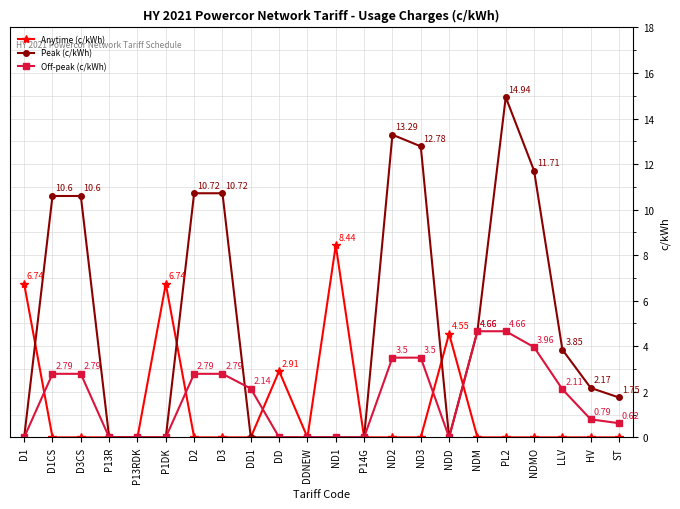

List the series in order of their peak value, highest first.

Peak (c/kWh), Anytime (c/kWh), Off-peak (c/kWh)